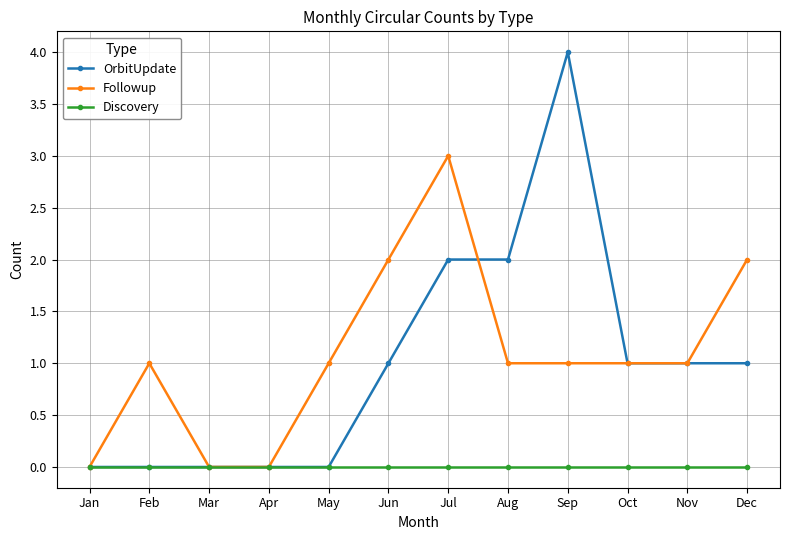

The OrbitUpdate series shows 0 at Aug. True or false?

False